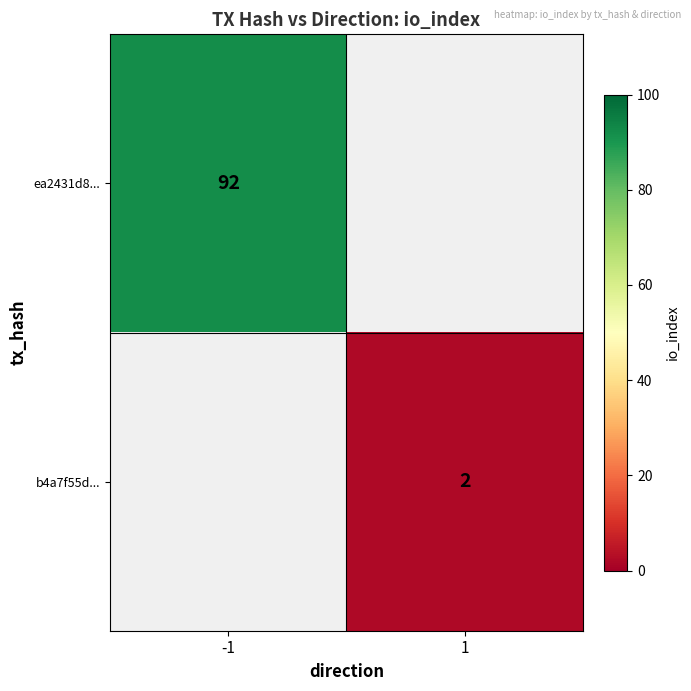

The value of b4a7f55d... at 1 is 2. True or false?

True